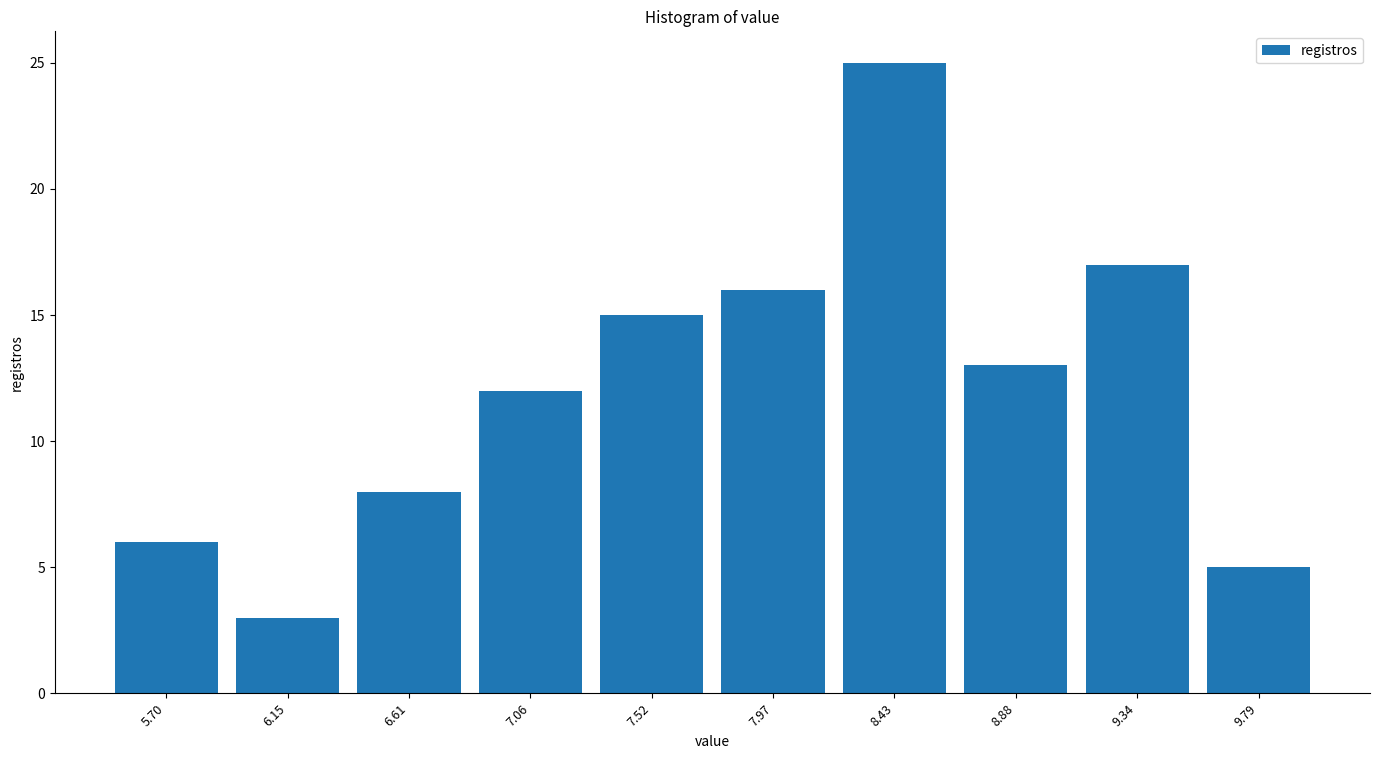

Reading left to right, transcribe this chart: for each bar, give the range it covers on the x-axis and its height. Neither the bar edges nor the heights are printed on the chart, so give them approximately, as read against the axes.

5.470 to 5.925: 6
5.925 to 6.380: 3
6.380 to 6.835: 8
6.835 to 7.290: 12
7.290 to 7.745: 15
7.745 to 8.200: 16
8.200 to 8.655: 25
8.655 to 9.110: 13
9.110 to 9.565: 17
9.565 to 10.020: 5